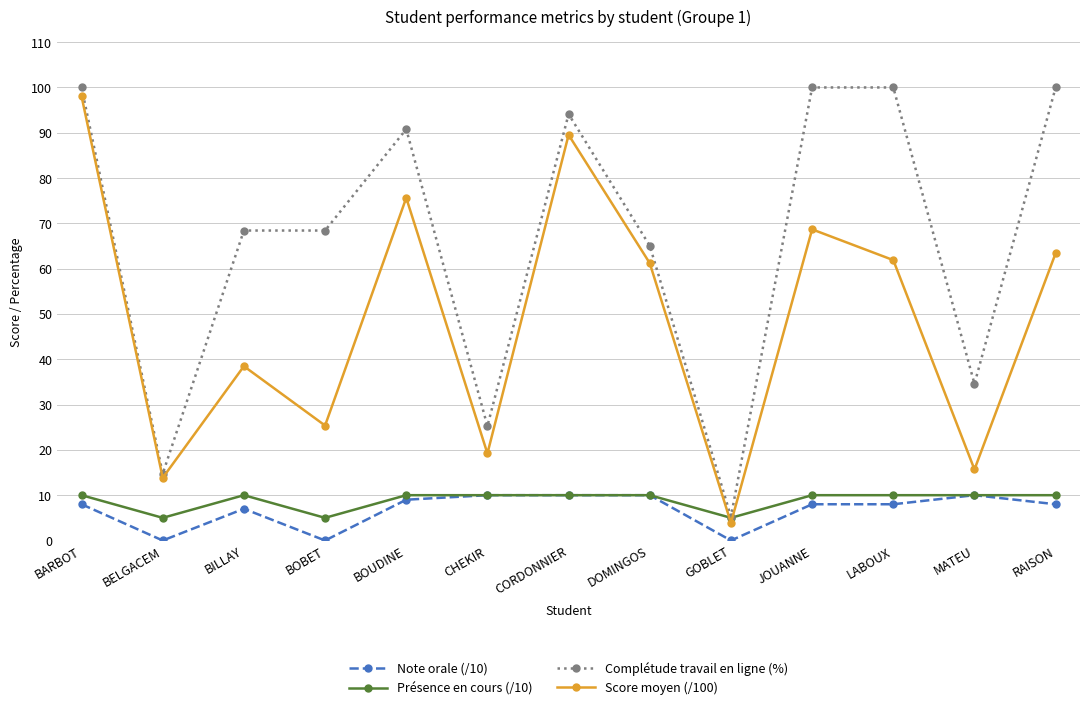

True or false: Complétude travail en ligne (%) has a value of 22.1 at BELGACEM.

False